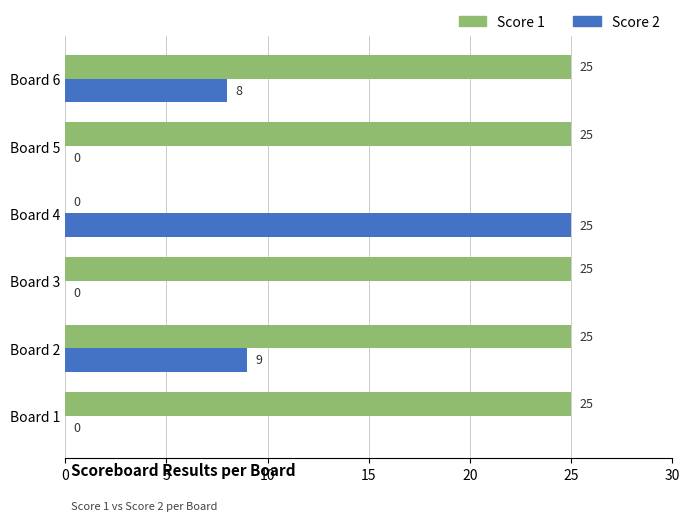

True or false: Score 1 has a value of 25 at Board 3.

True